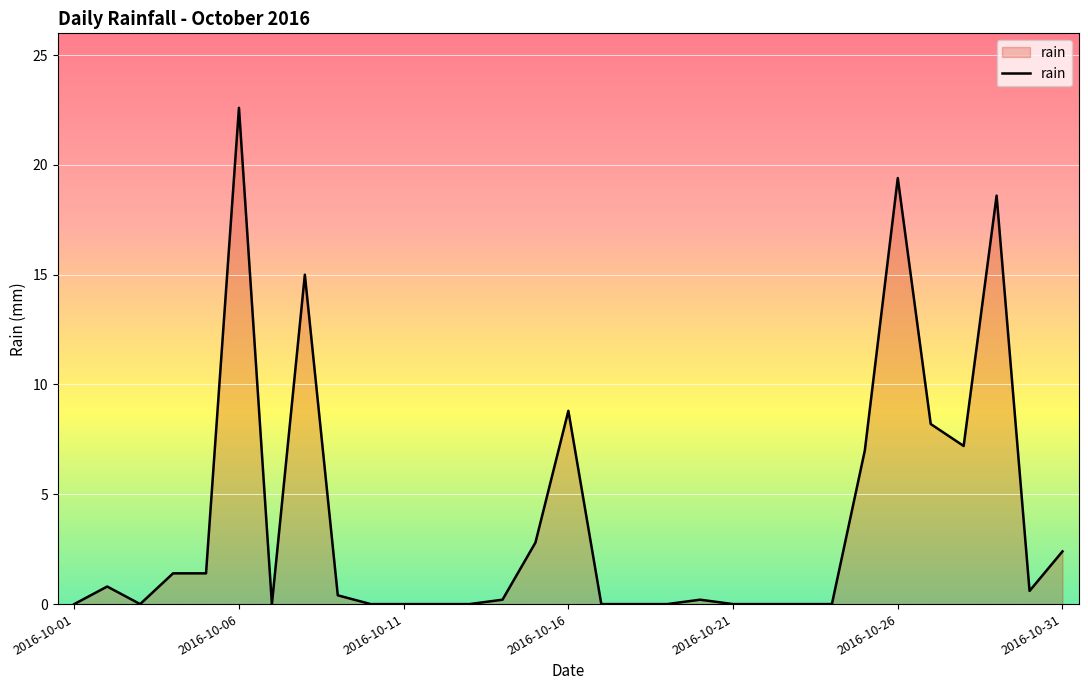

What is the greatest value displayed?

22.6